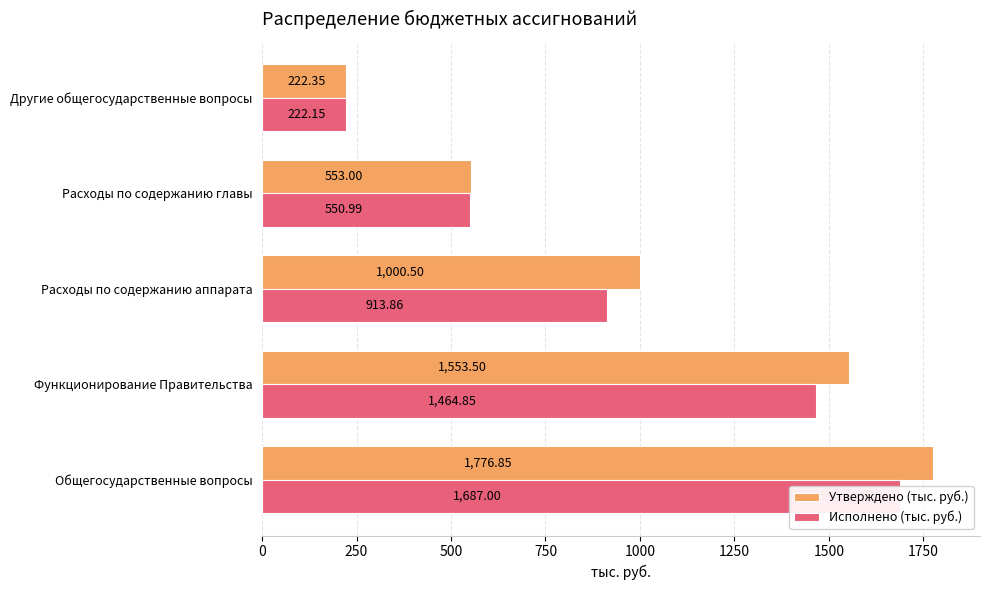

Is the value of Утверждено (тыс. руб.) at Функционирование Правительства greater than the value of Исполнено (тыс. руб.) at Общегосударственные вопросы?

No